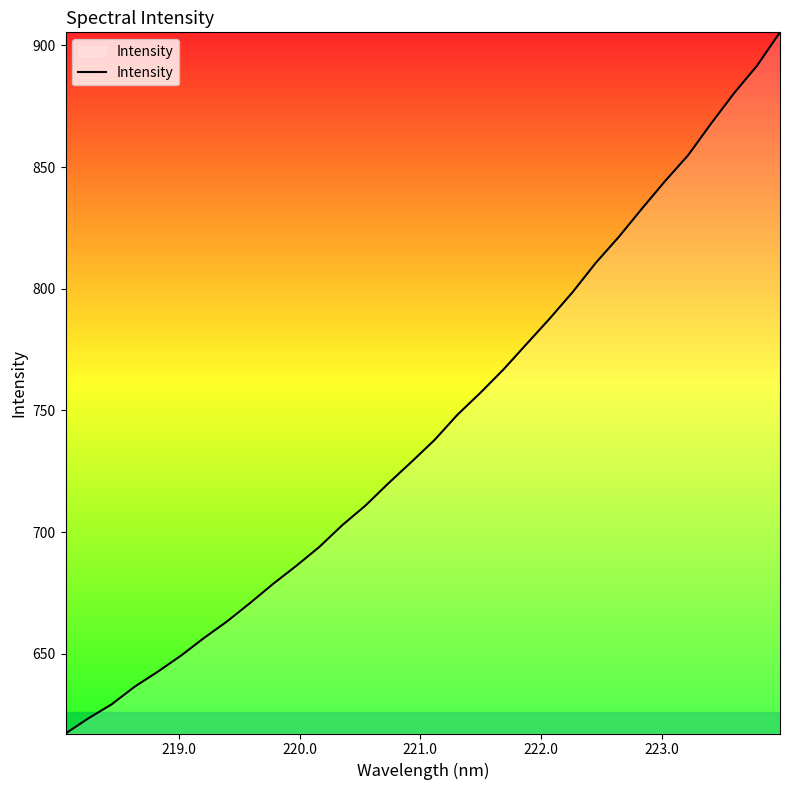

How many lines are shown in the chart?

1